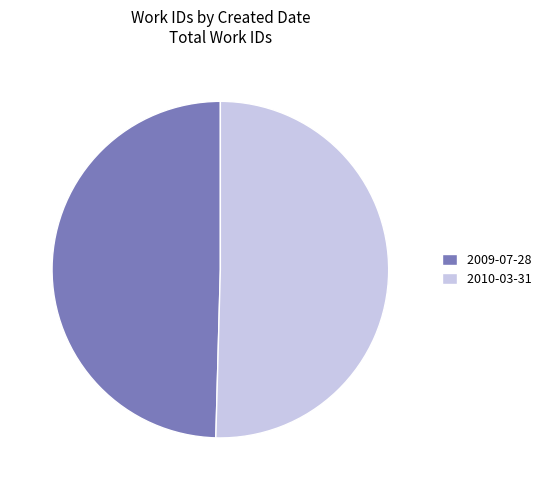

What is the smallest slice in the pie chart?

2009-07-28